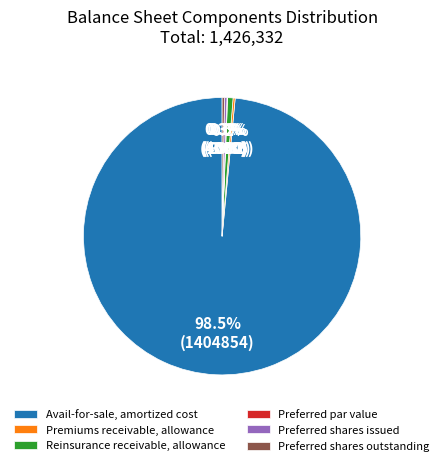

Combined, what portion of the pie is Preferred shares issued and Avail-for-sale, amortized cost?

98.8%